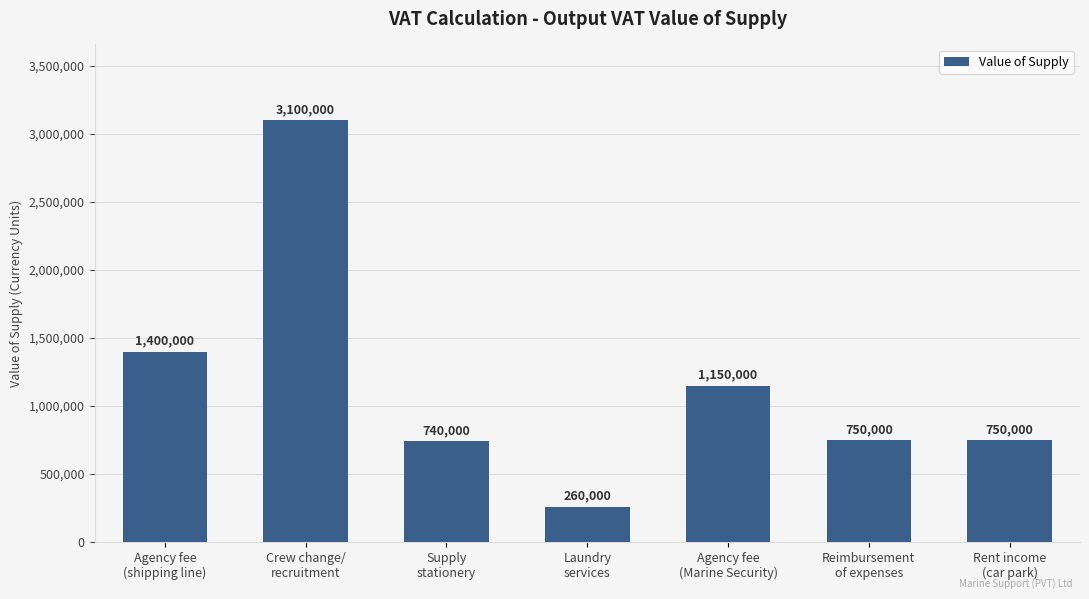

The value at Supply
stationery is 369390. True or false?

False